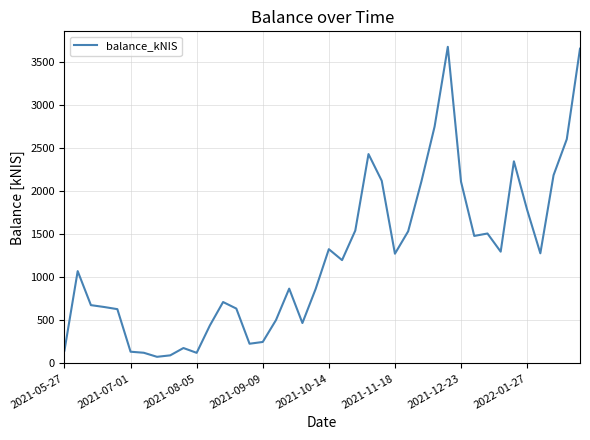

What is the maximum value shown in the chart?

3676.2